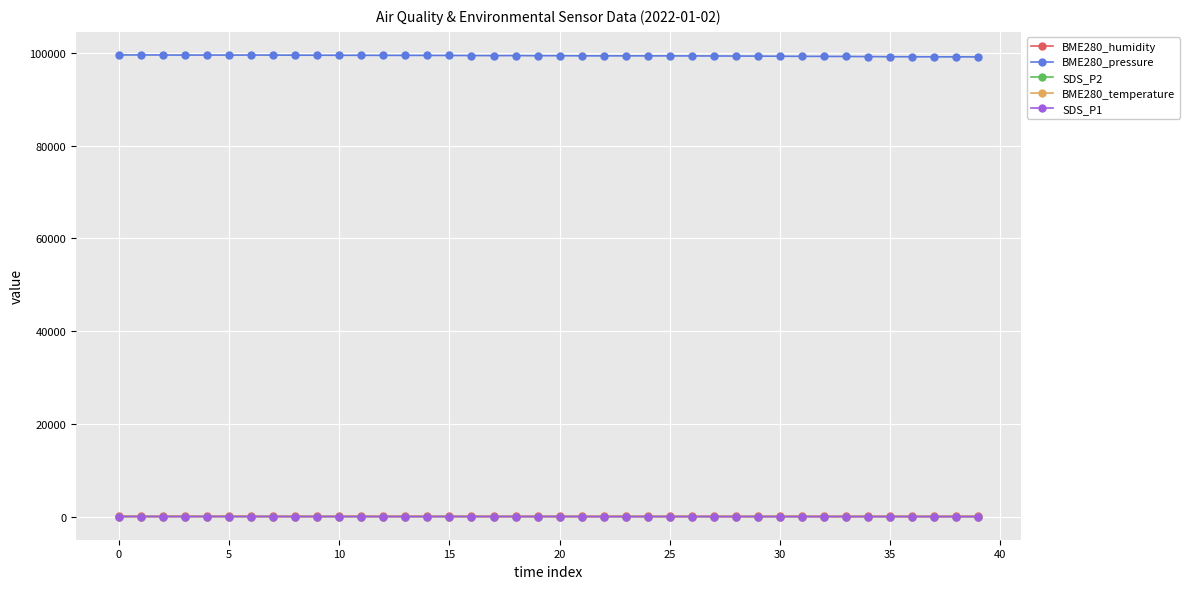

Which series has the largest total across all categories?

BME280_pressure